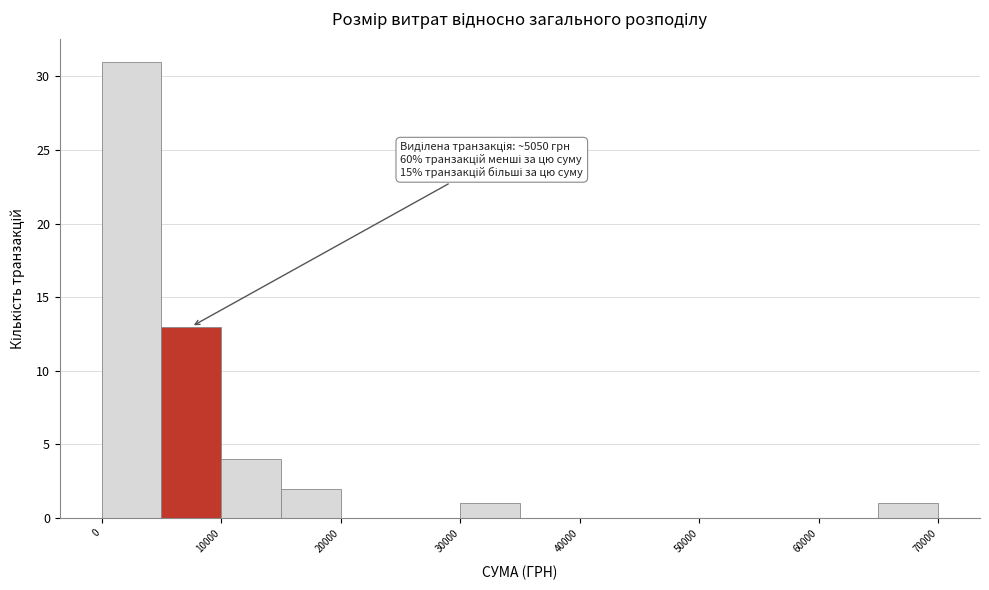

Over which range of the x-axis is the bar tallest?

0 to 5000